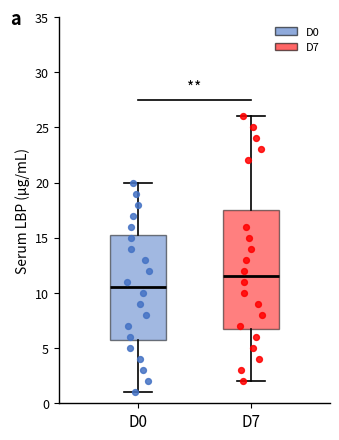

Reading left to right, read every box against the y-axis: the position of its median line, the range the box covers, and the ends of its whiskers. The values are not printed on the chart, so give them approximately, as read against the axis.

D0: median 10.5, box 6.0 to 15.5, whiskers 1.0 to 20.0
D7: median 11.5, box 7.0 to 17.5, whiskers 2.0 to 26.0